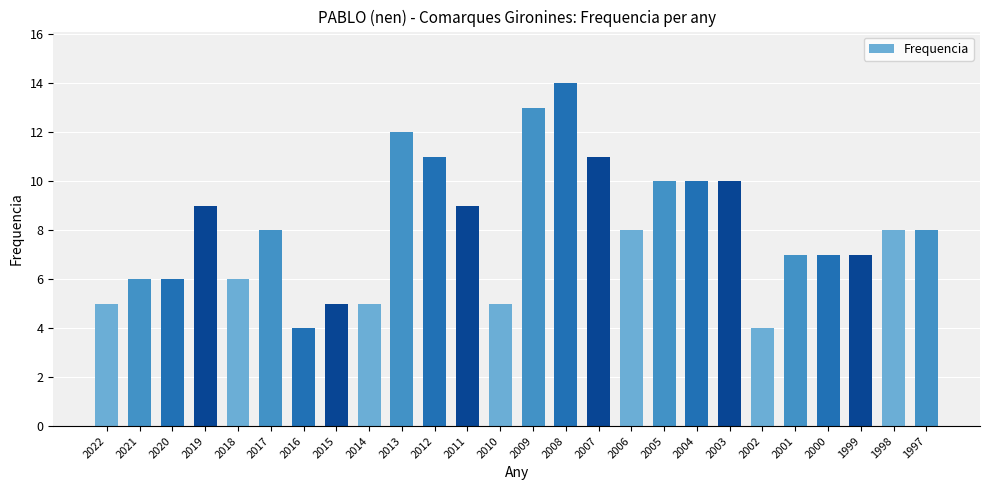

Count the number of categories in the chart.

26